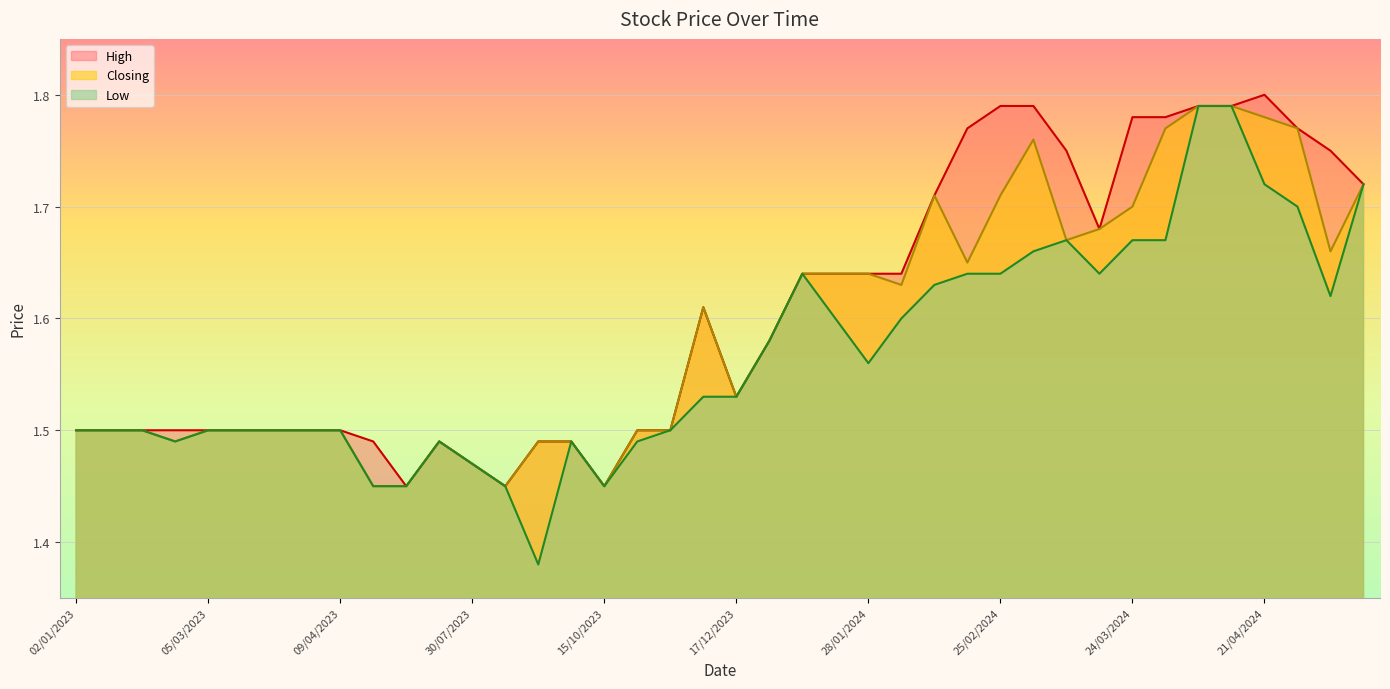

The Closing series shows 2.6 at 28/04/2024. True or false?

False